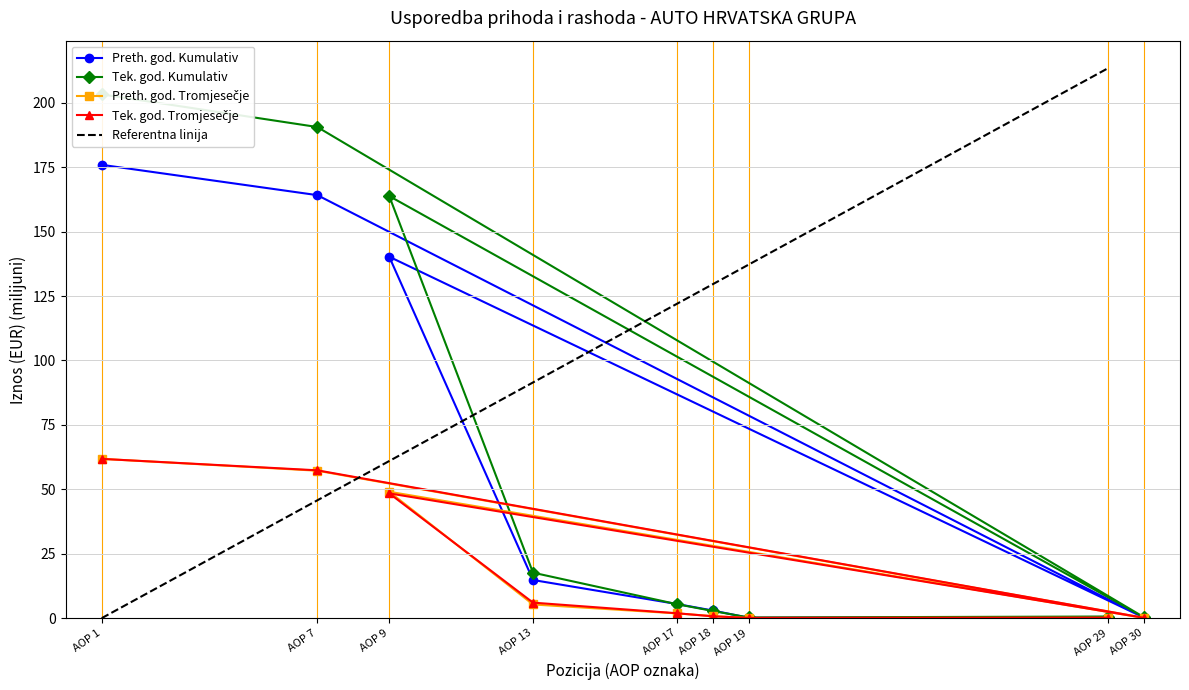

What is the difference between the maximum and minimum values in the Tek. god. Tromjesečje series?

61.7